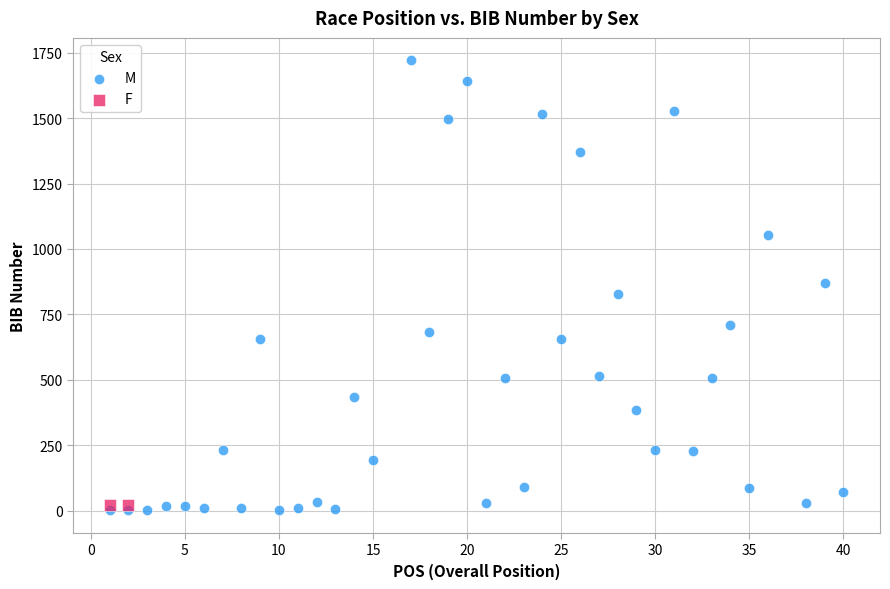

What are all the series names shown in the legend?

M, F